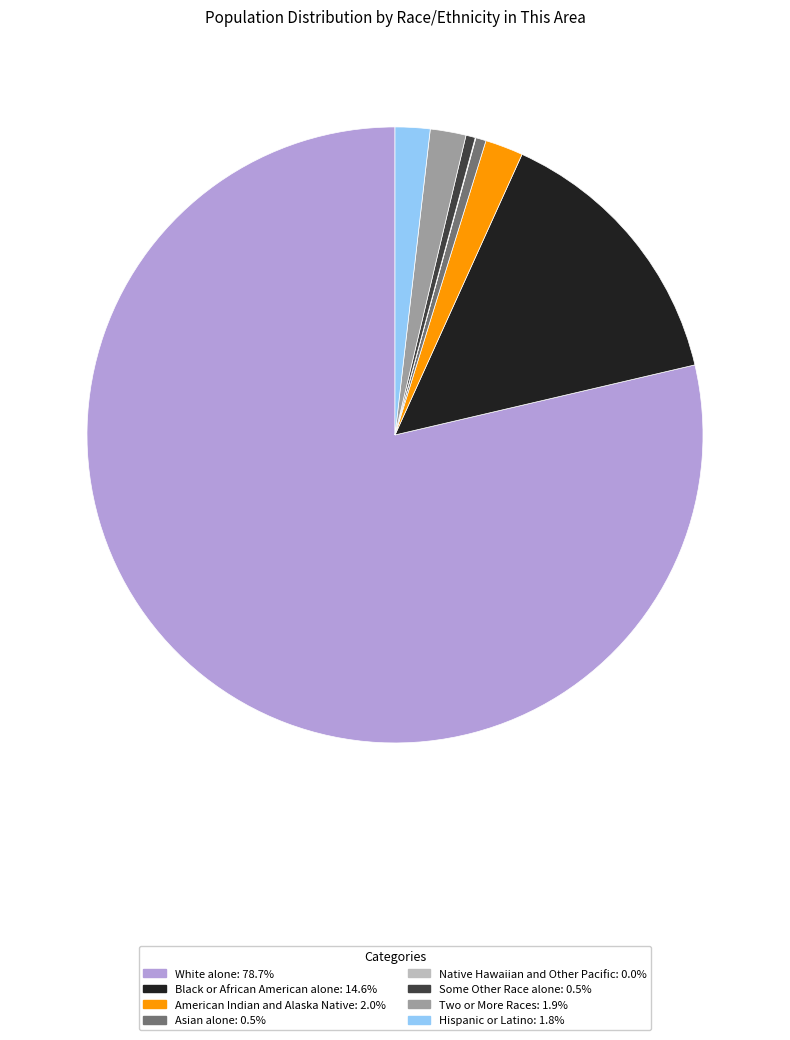

Does White alone account for over 50% of the chart?

Yes